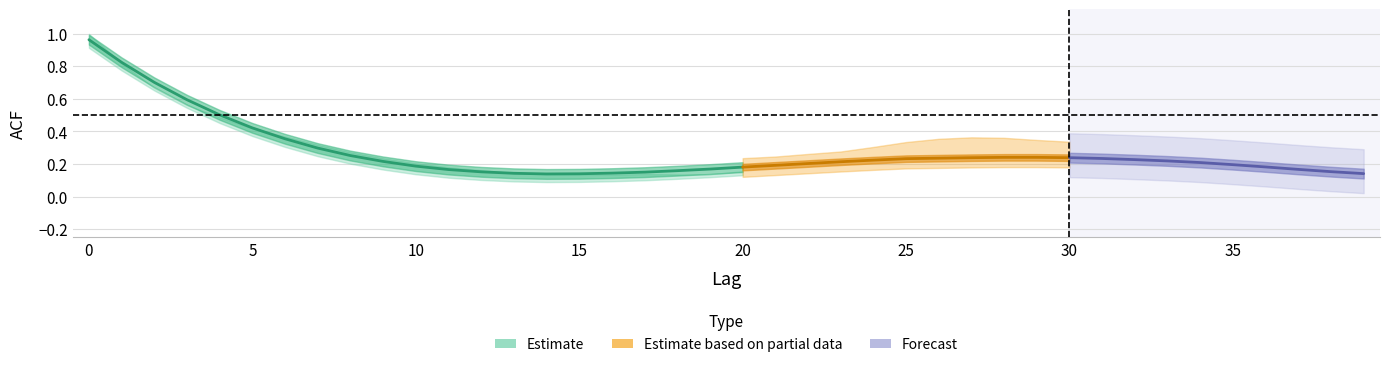

True or false: acf_shown_smooth has more than 2 points higher than both neighbors.

False